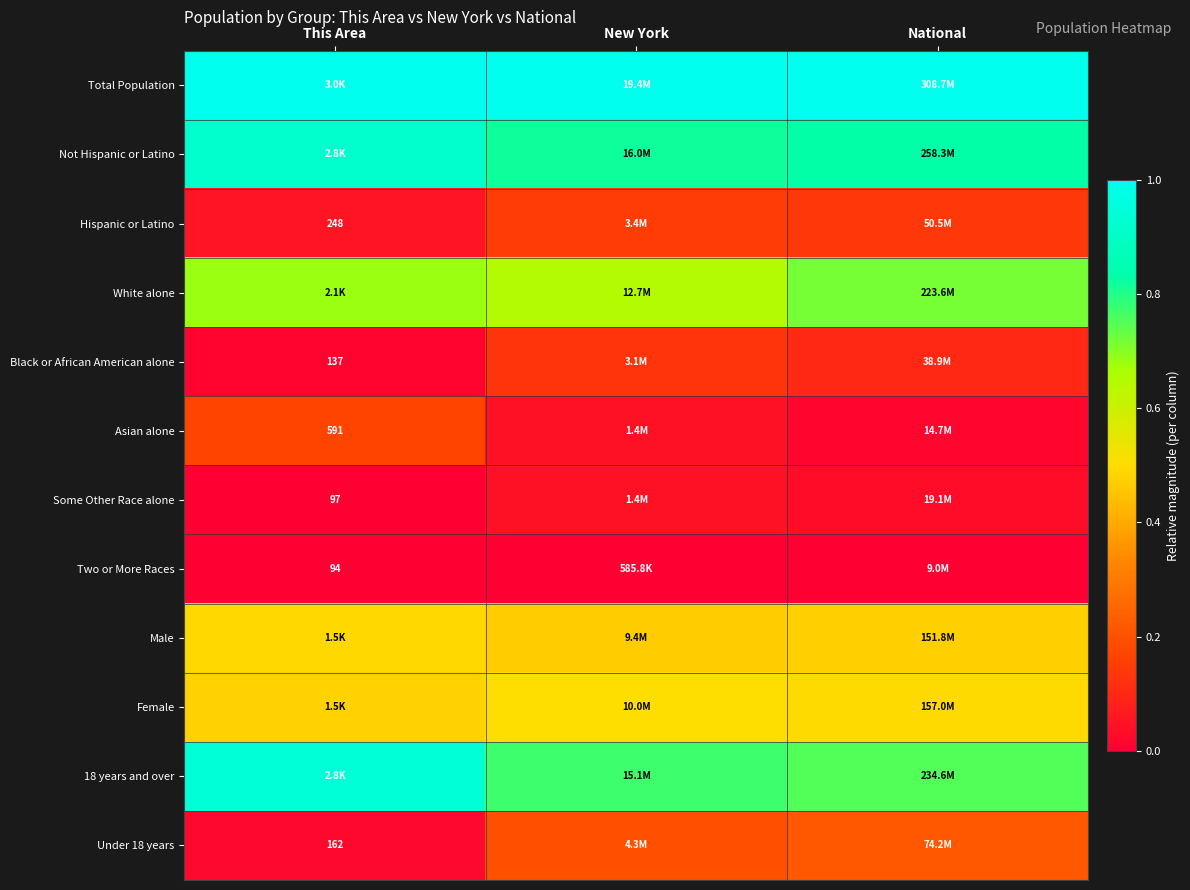

Where is Hispanic or Latino nearest to the value 0?

This Area